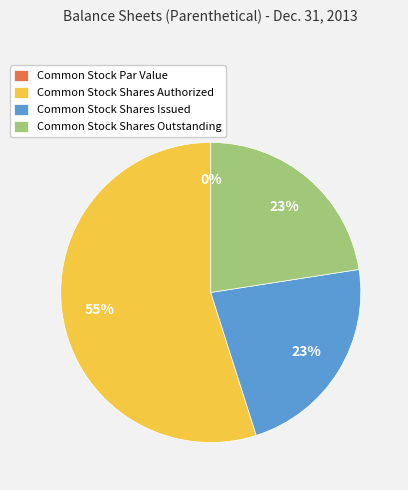

What percentage is the Common Stock Shares Authorized slice, to the nearest percent?

55%